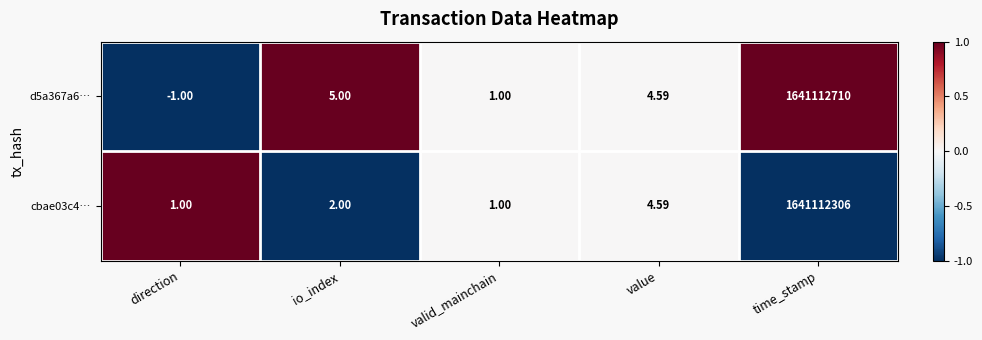

Which category has the lowest value in the d5a367a6… series?

direction